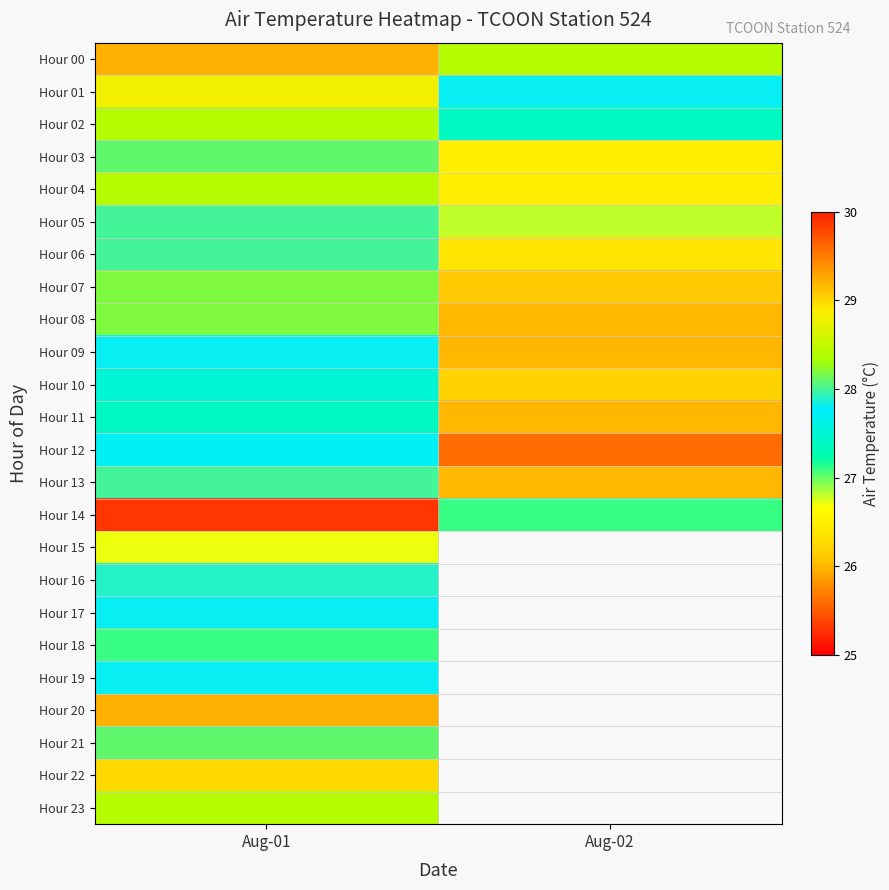

What is the minimum value for Hour 04?

26.5